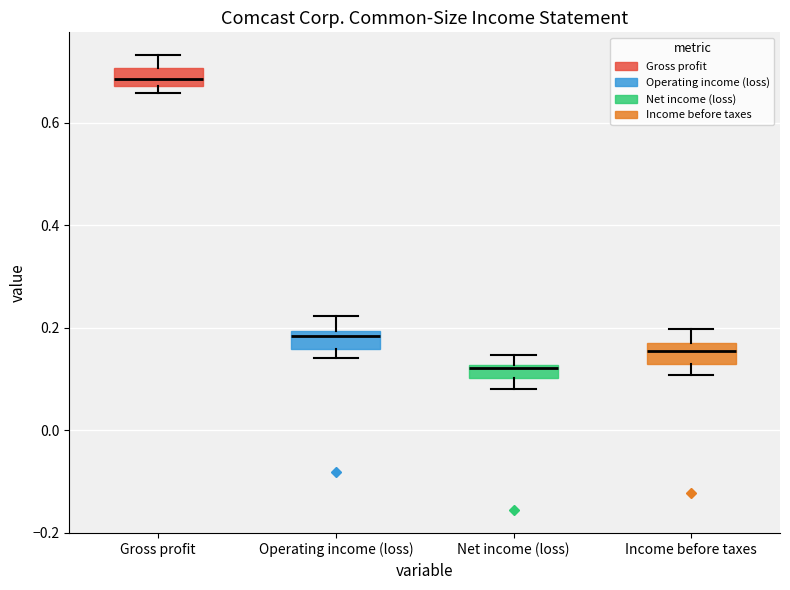

Where does the upper whisker of the box for Operating income (loss) end on the y-axis? The values are not printed on the chart, so give them approximately, as read against the axis.

0.22